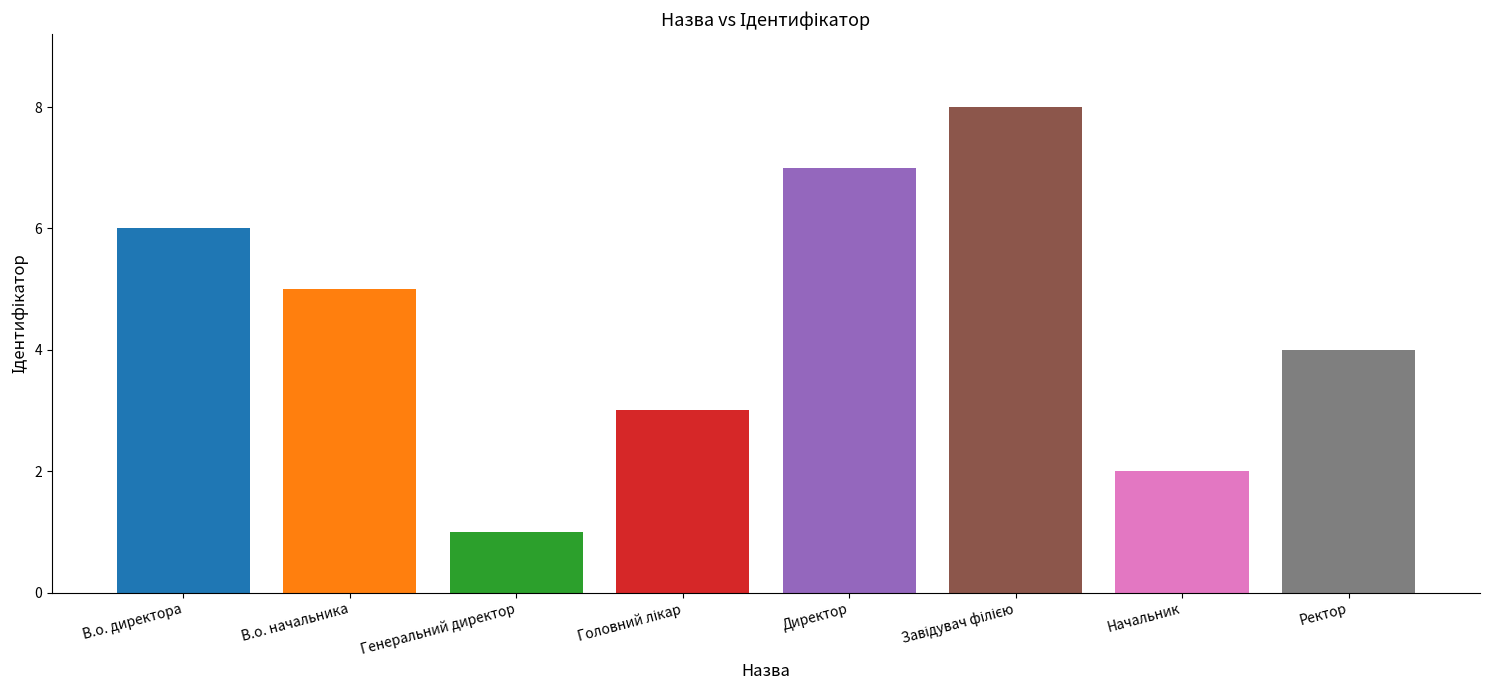

At which label does the data first exceed 5?

В.о. директора